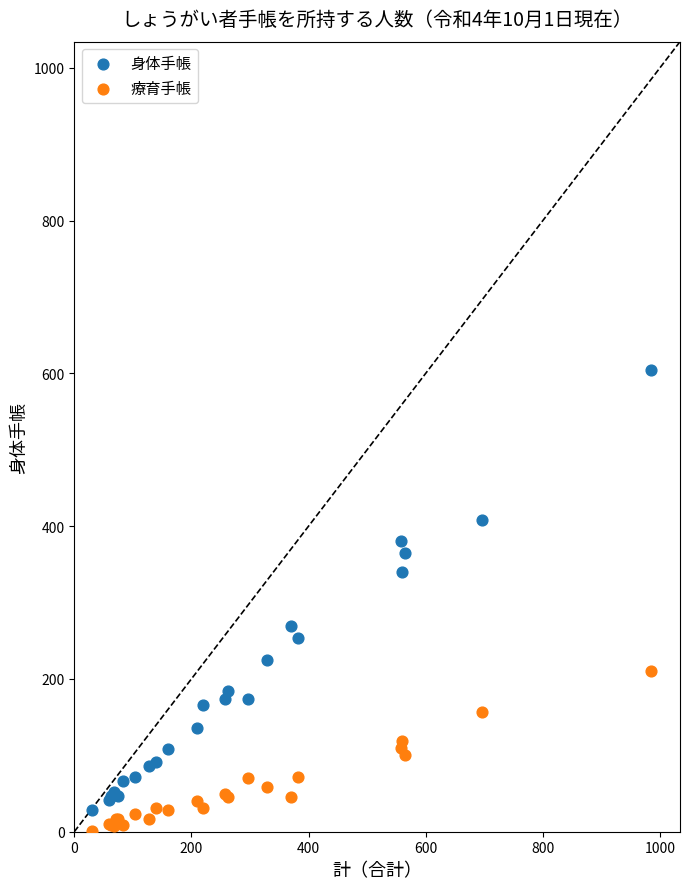

In the 身体手帳 series, what Y value is closest to 317?

340